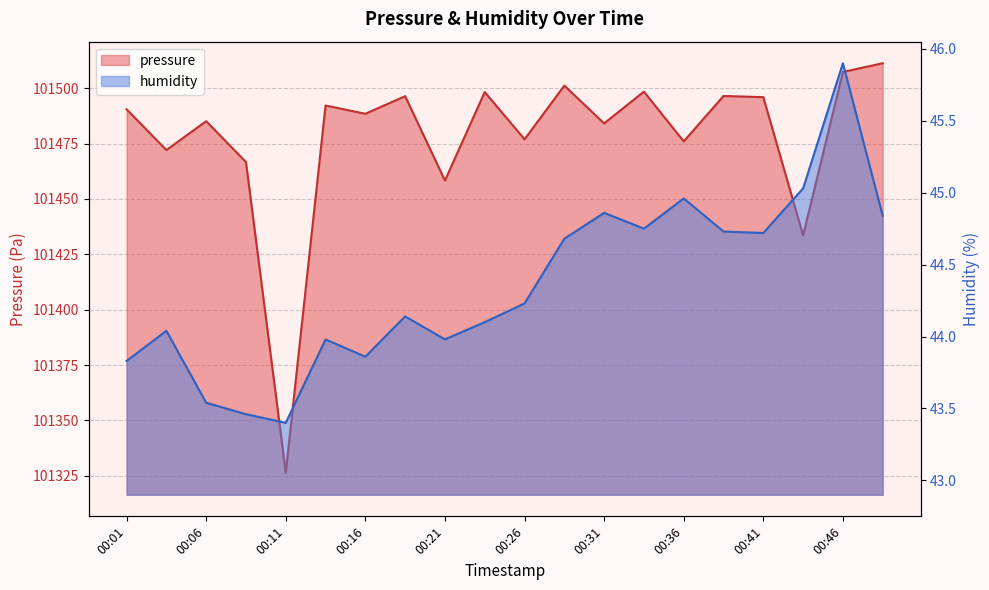

At which label does pressure first exceed 101490?

00:01